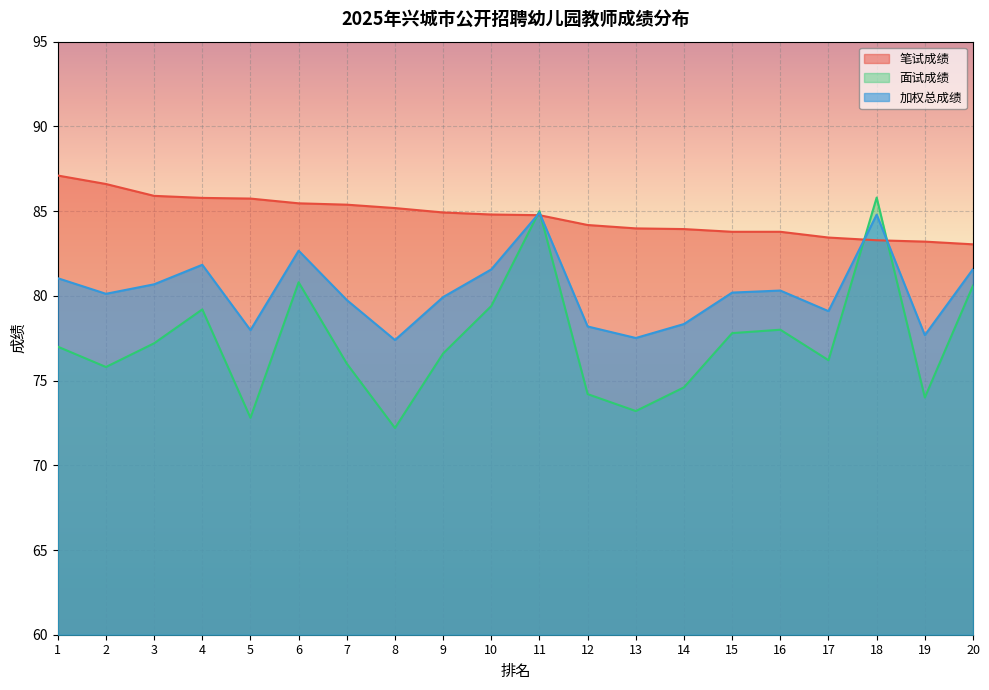

List the series in order of their overall mean, highest first.

笔试成绩, 加权总成绩, 面试成绩